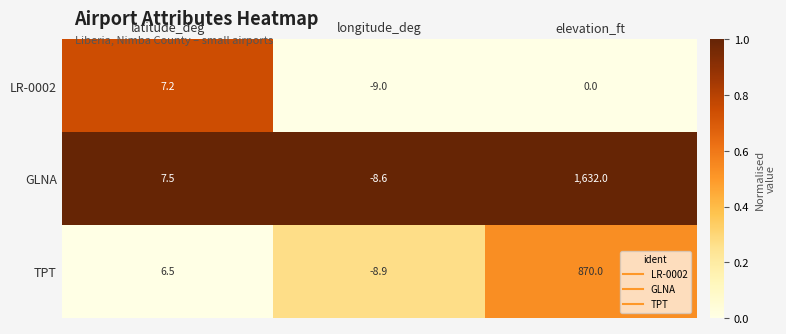

What is the difference between the maximum and minimum values in the GLNA series?

1640.6